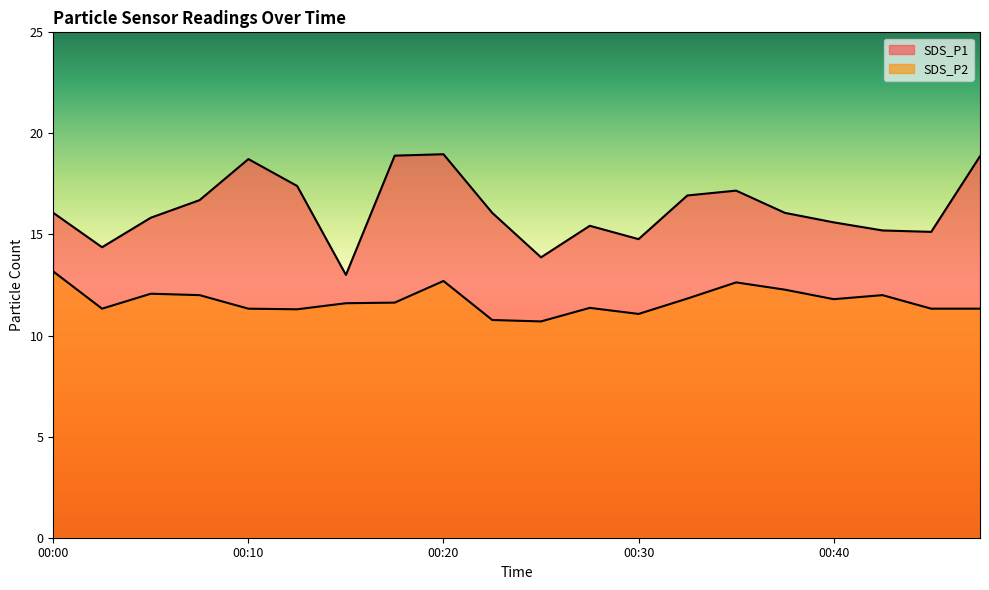

What is the sum of the SDS_P1 values at 00:45 and 00:00?

31.2